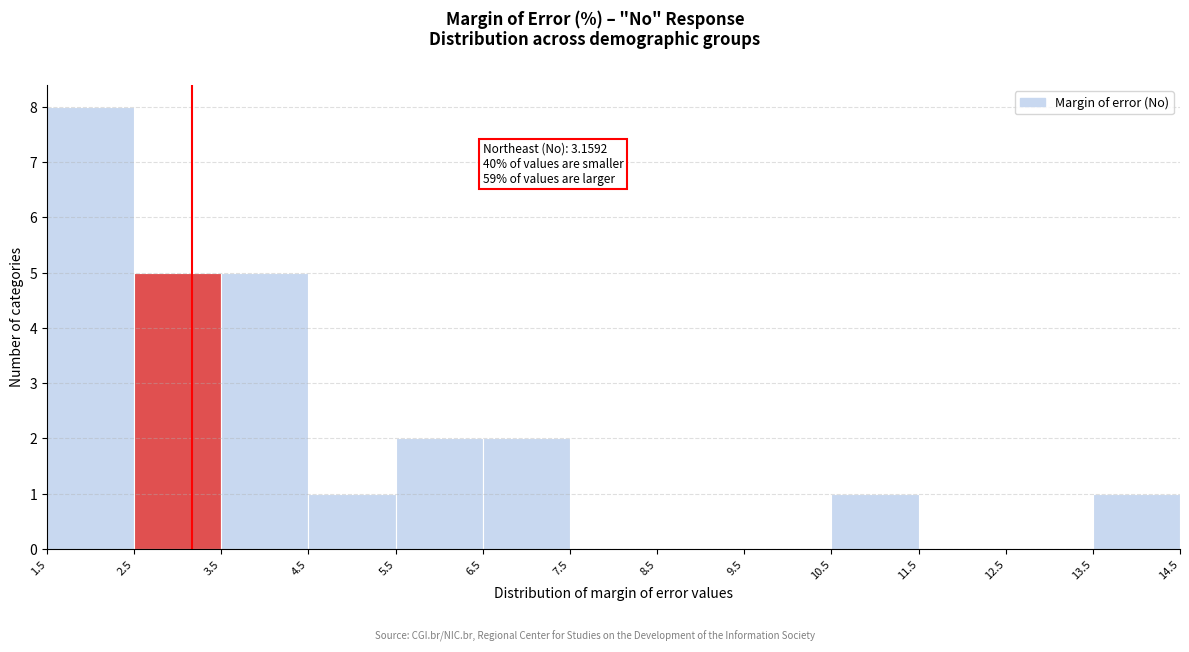

Over which range of the x-axis is the bar tallest?

1.5 to 2.5